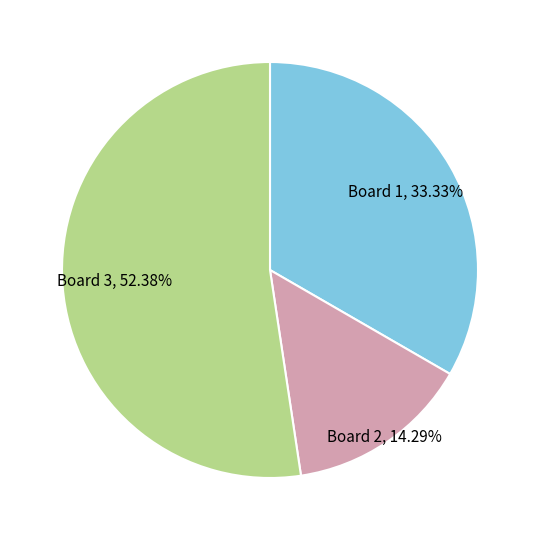

Is Board 3 the majority of the pie?

Yes